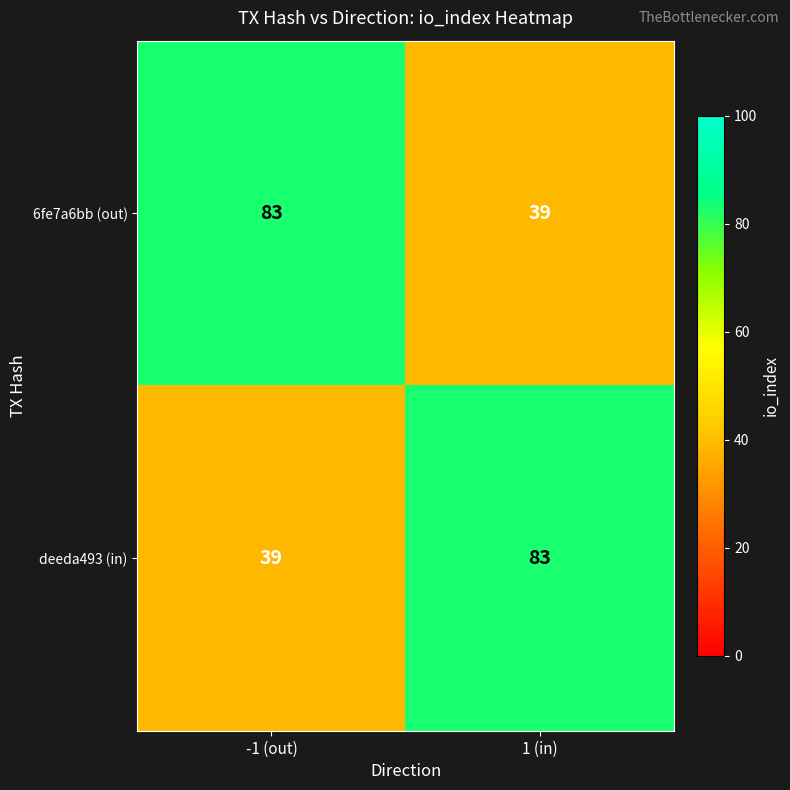

Where is deeda493 (in) nearest to the value 61?

-1 (out)